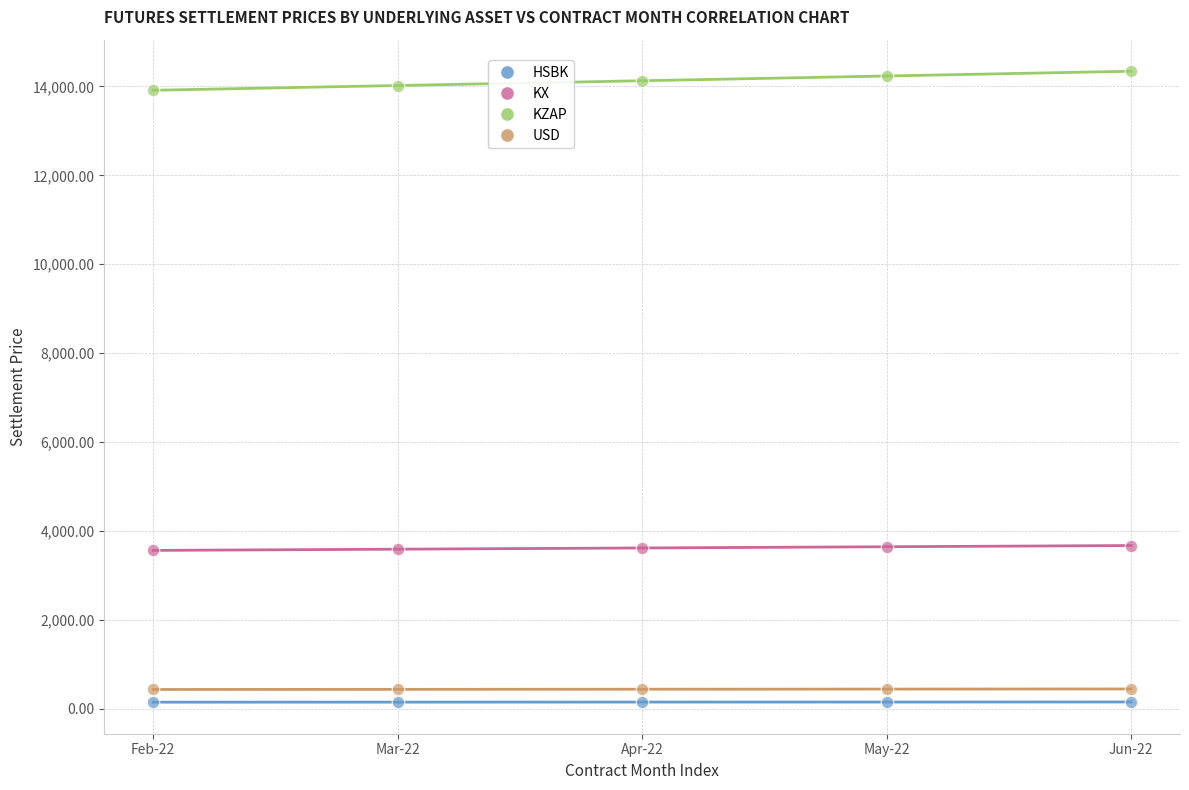

Across all data points, what is the range of Y values (max minus min)?

14192.6